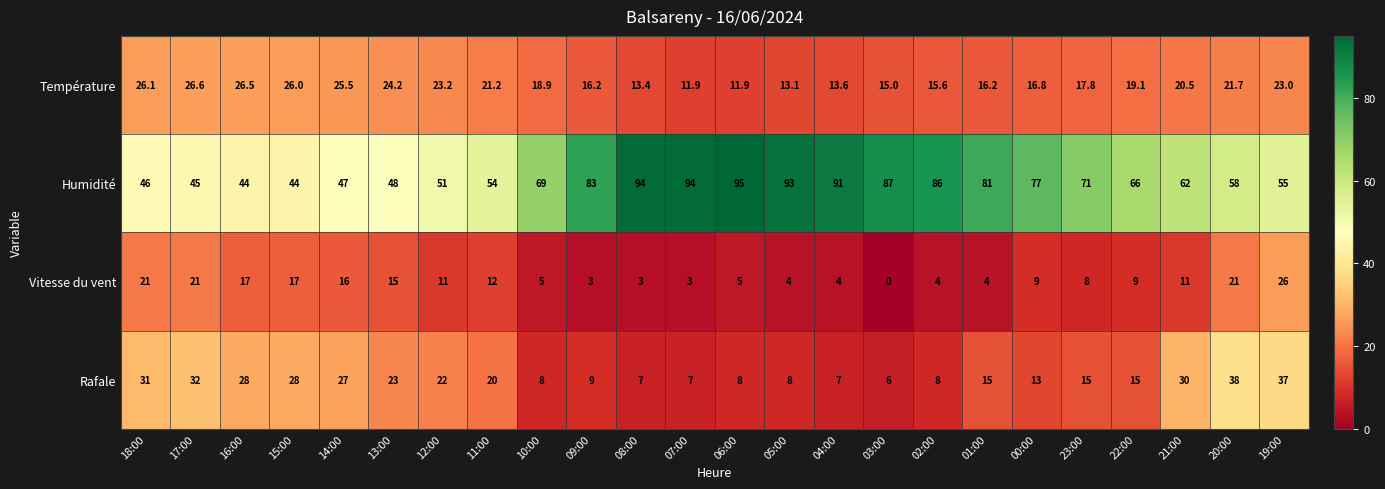

True or false: Température has a value of 16.2 at 09:00.

True